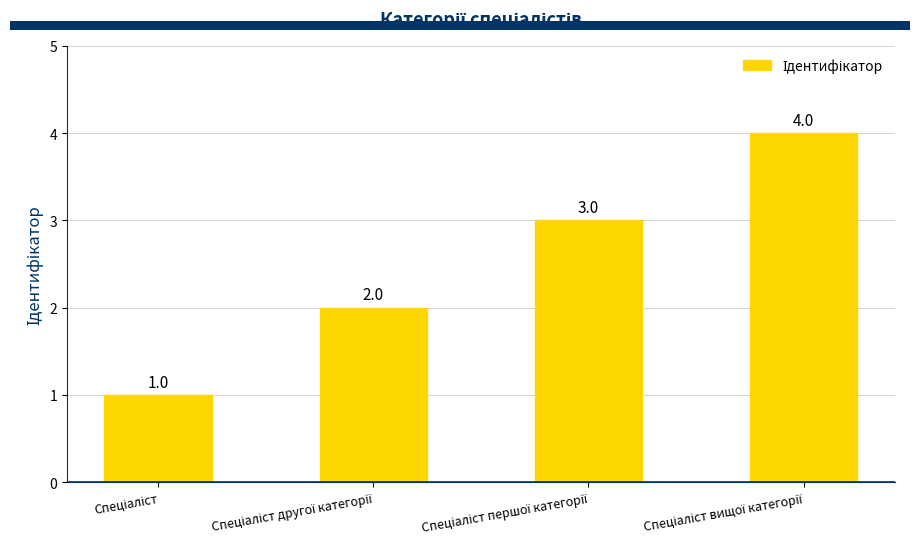

What is the maximum value shown in the chart?

4